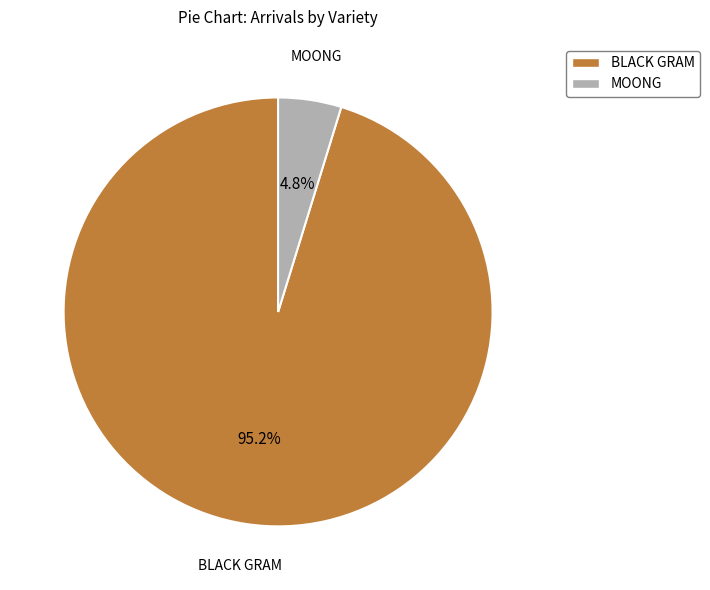

Count the number of slices in the pie.

2